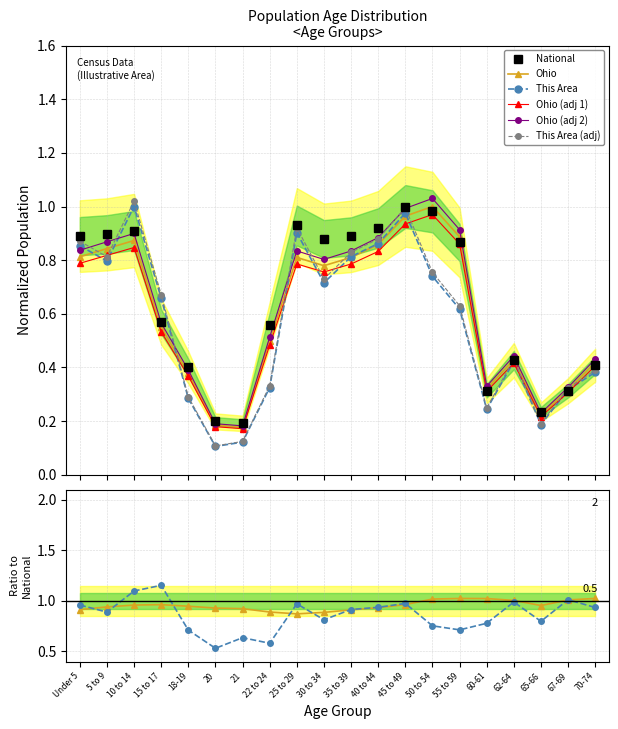

What is the difference between the second highest and second lowest values in the Ohio series?

0.8